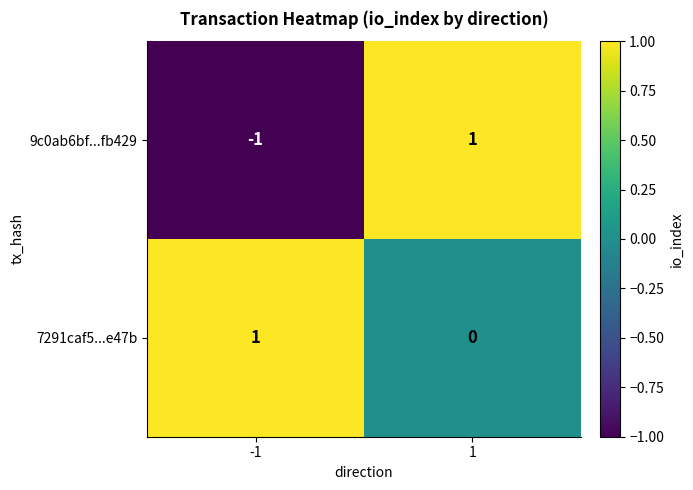

Rank the series at -1 from lowest to highest value.

9c0ab6bf...fb429, 7291caf5...e47b